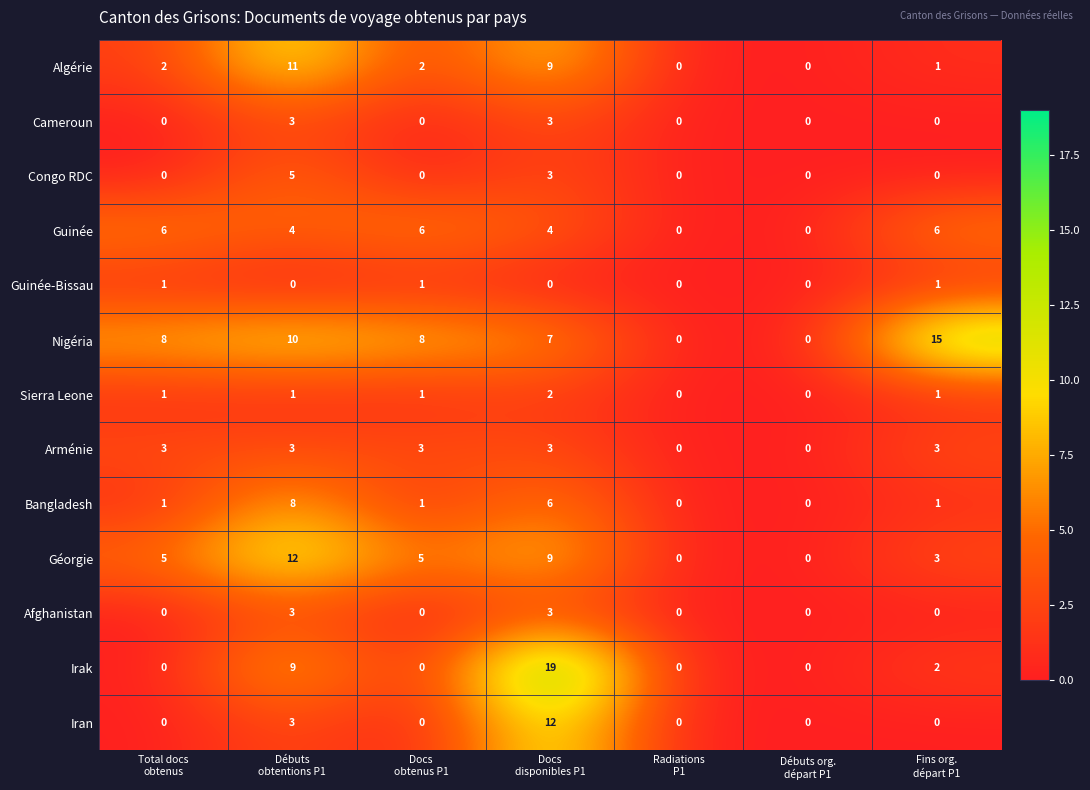

What is the maximum value shown in the chart?

19